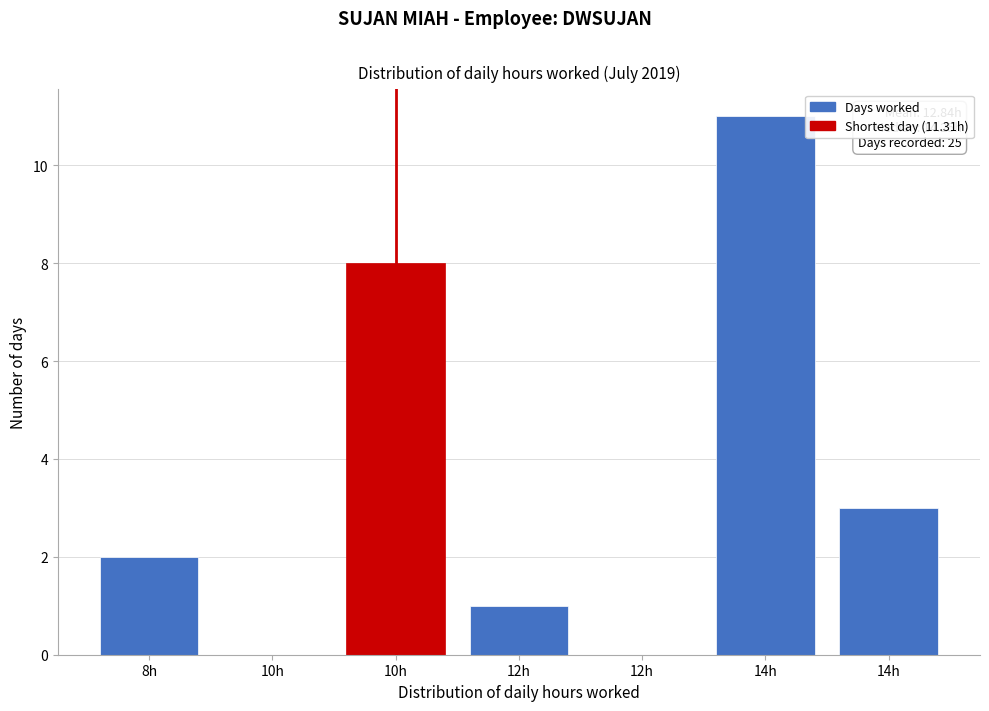

Count the number of categories in the chart.

7